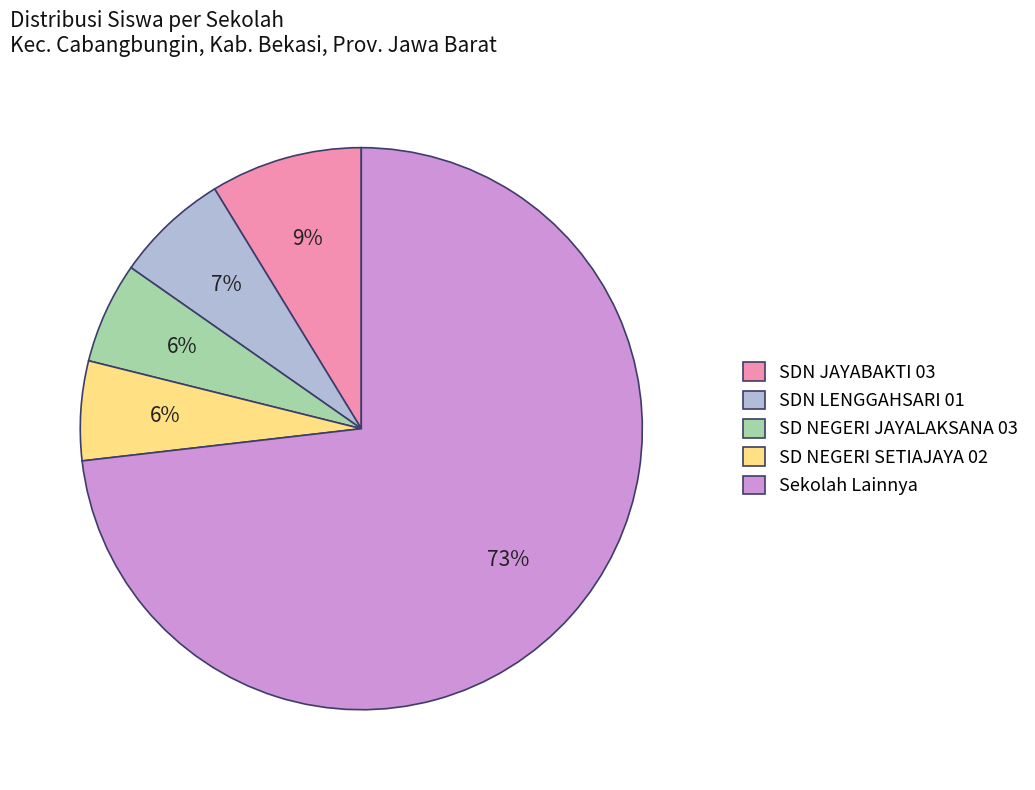

To the nearest percent, what portion does SDN LENGGAHSARI 01 represent?

7%